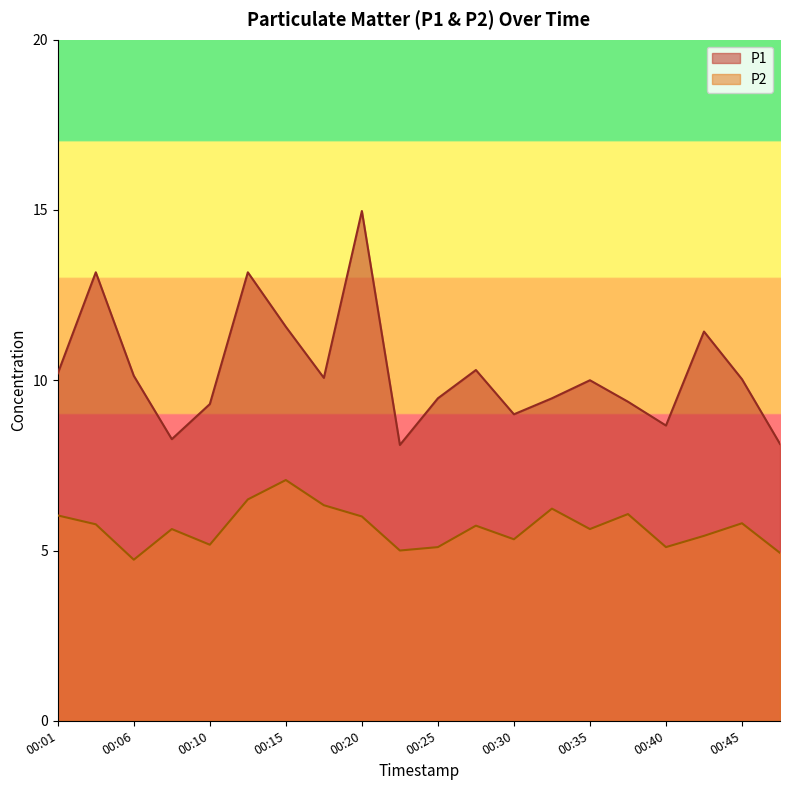

How many values in the P2 series are below 5?

2